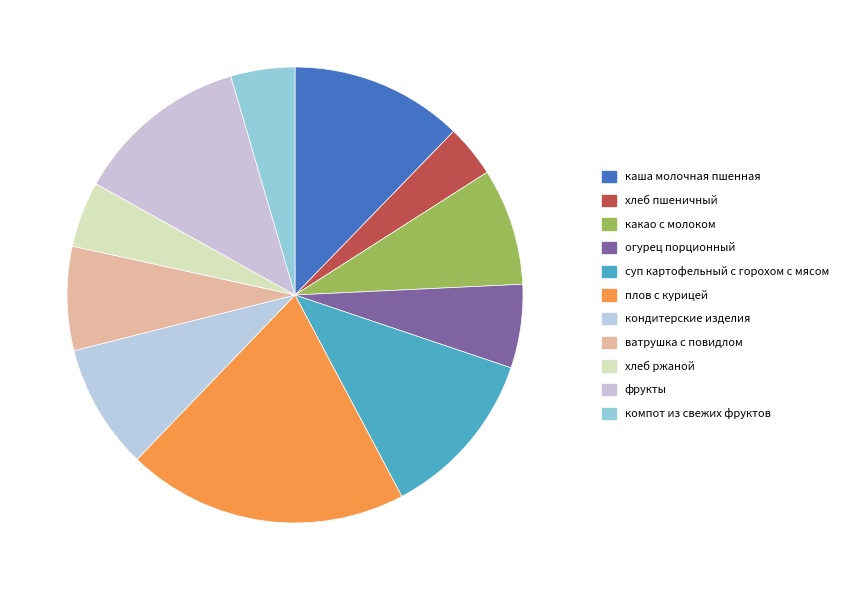

How many slices are in this pie chart?

11